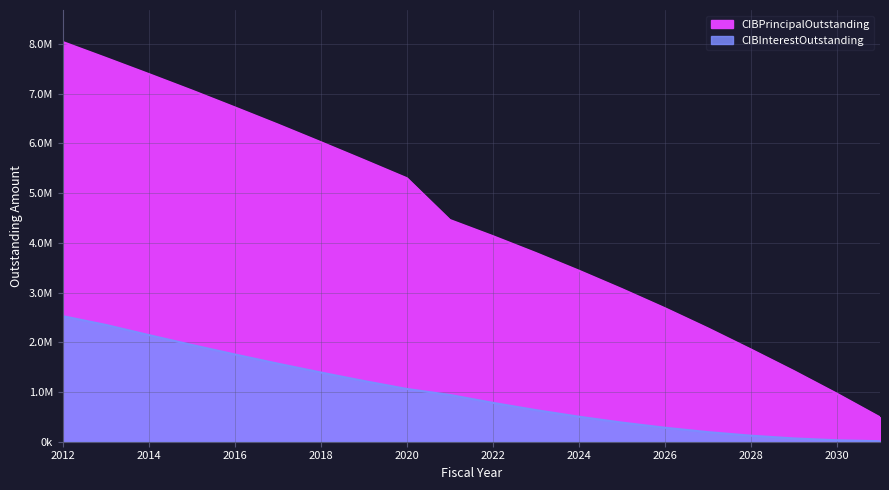

What is the sum of all CIBPrincipalOutstanding values?

88910000.0